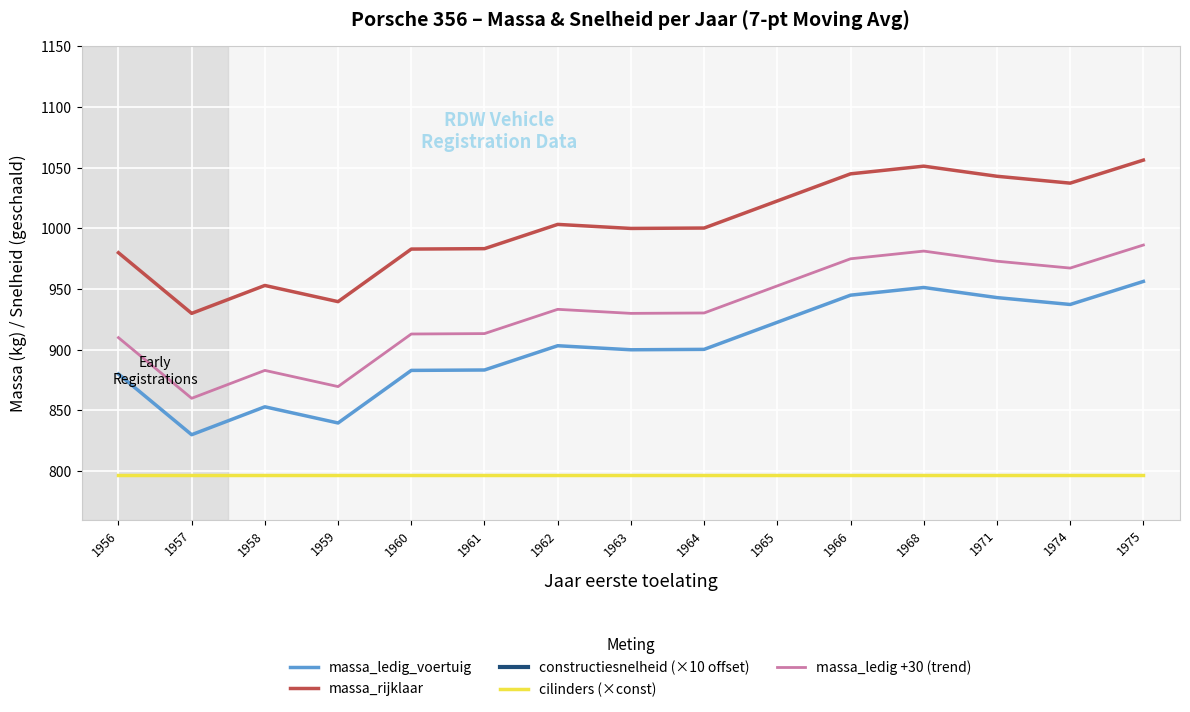

What is the total value across all series at 1963?

3727.0